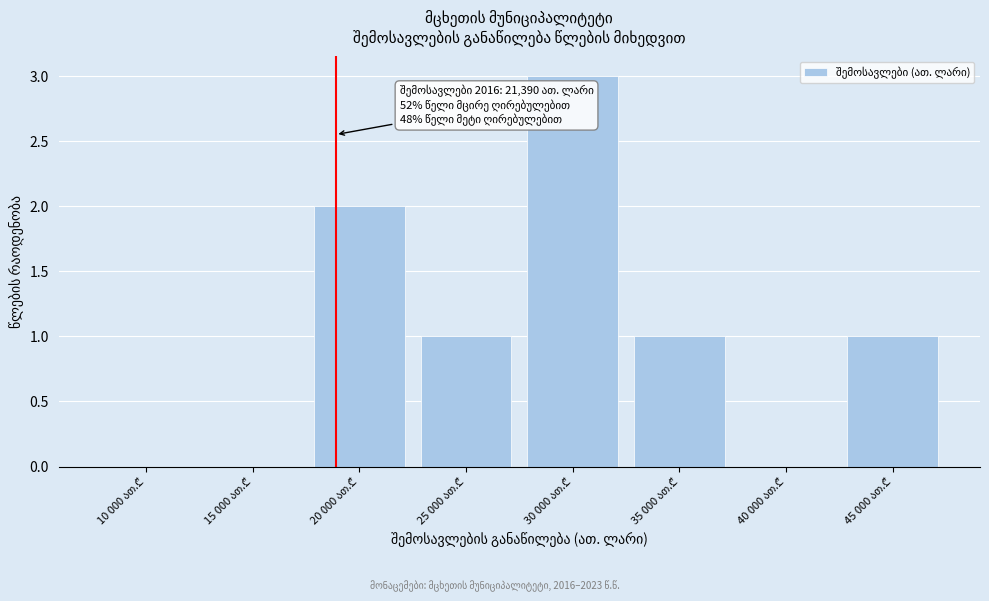

What is the sum of all values?

8